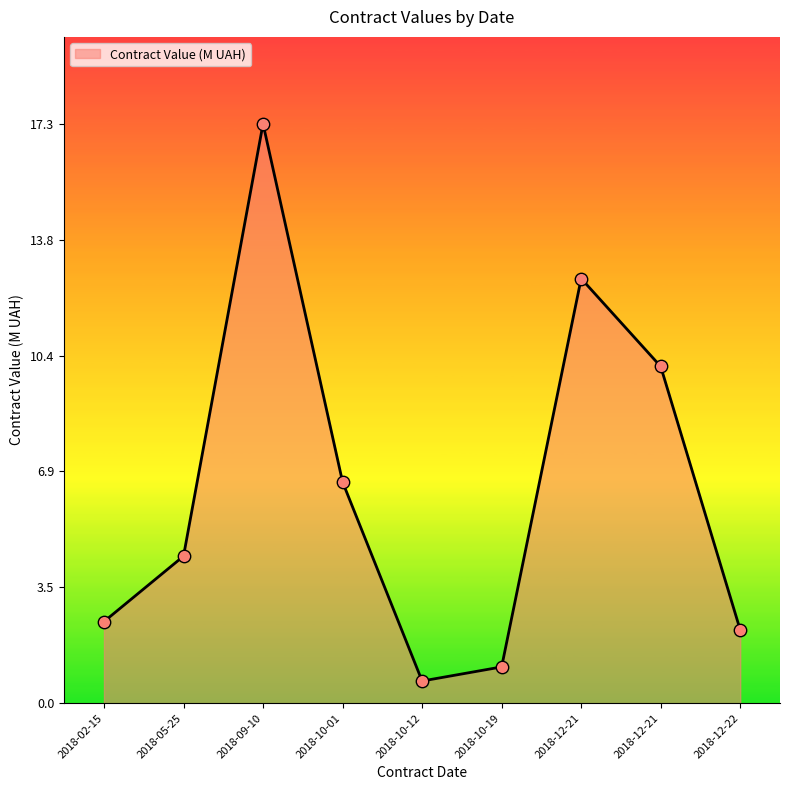

What is the change in value from 2018-05-25 to 2018-12-21?

+5.6